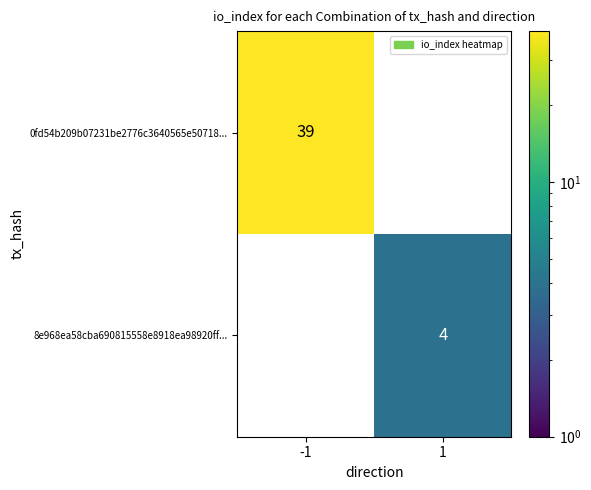

The value of 0fd54b209b07231be2776c3640565e50718... at -1 is 9. True or false?

False